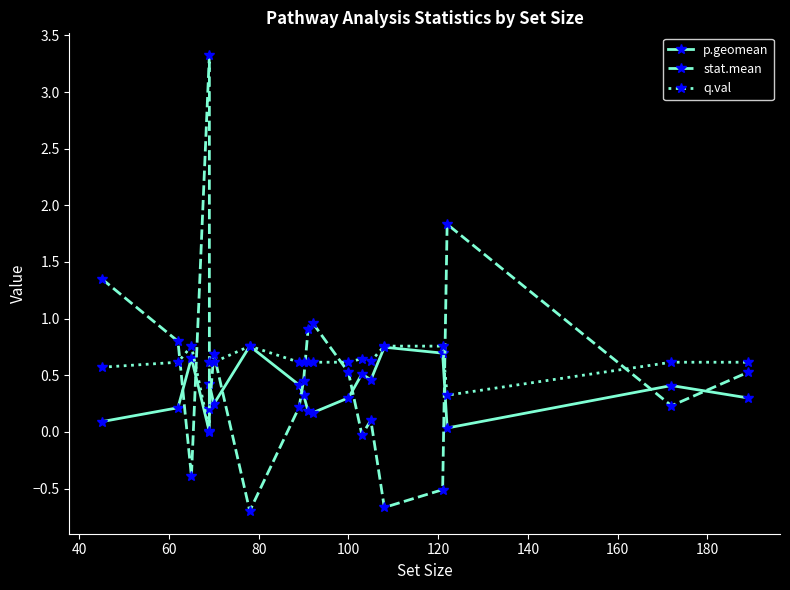

What is the difference between the maximum and minimum values in the p.geomean series?

0.8